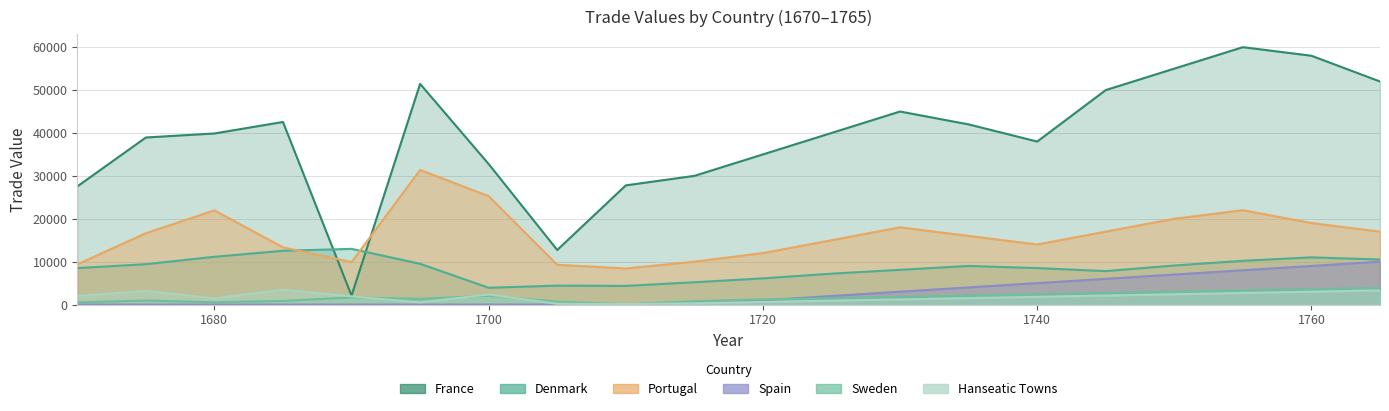

What is the spread (max minus min) of values at 1750?

52600.0